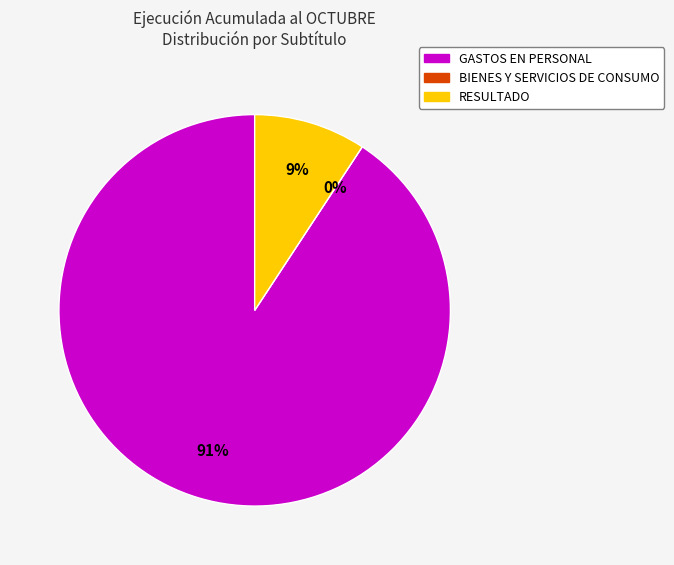

Does RESULTADO account for over 50% of the chart?

No